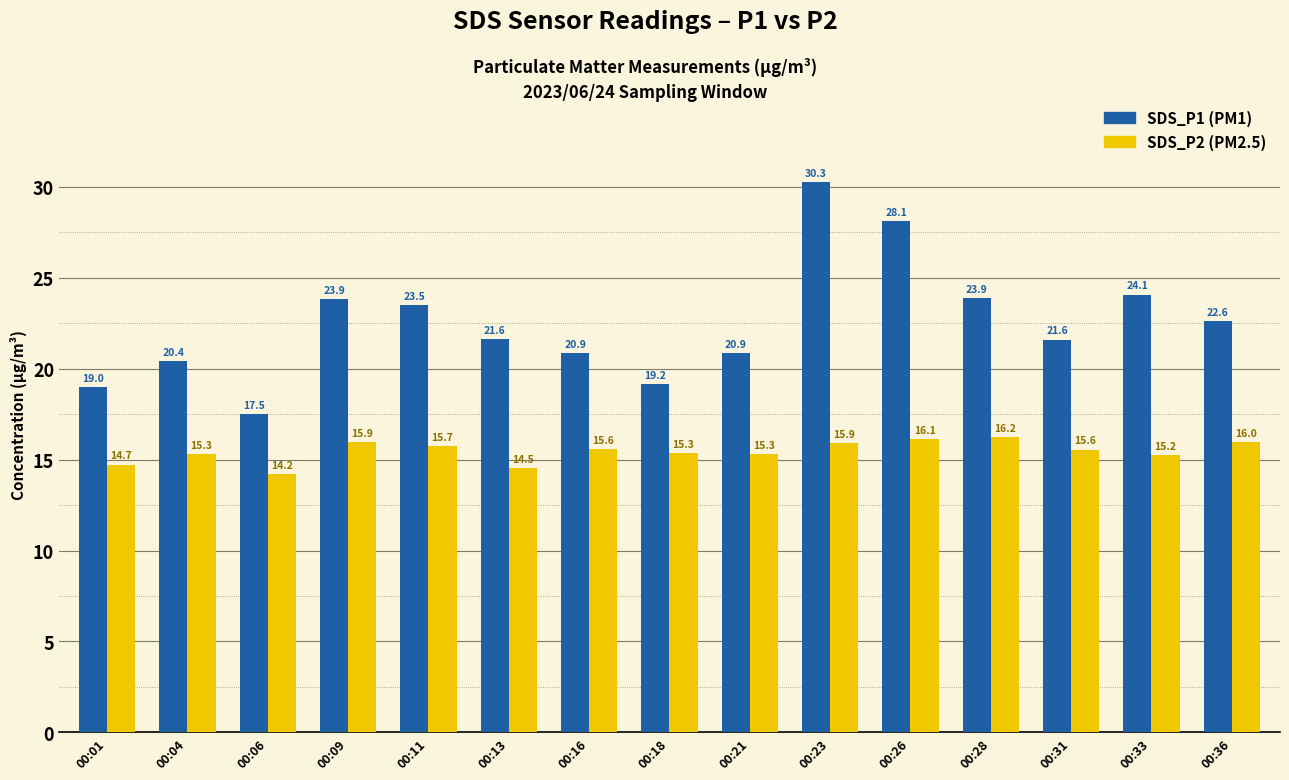

How many bars are there in each group?

2